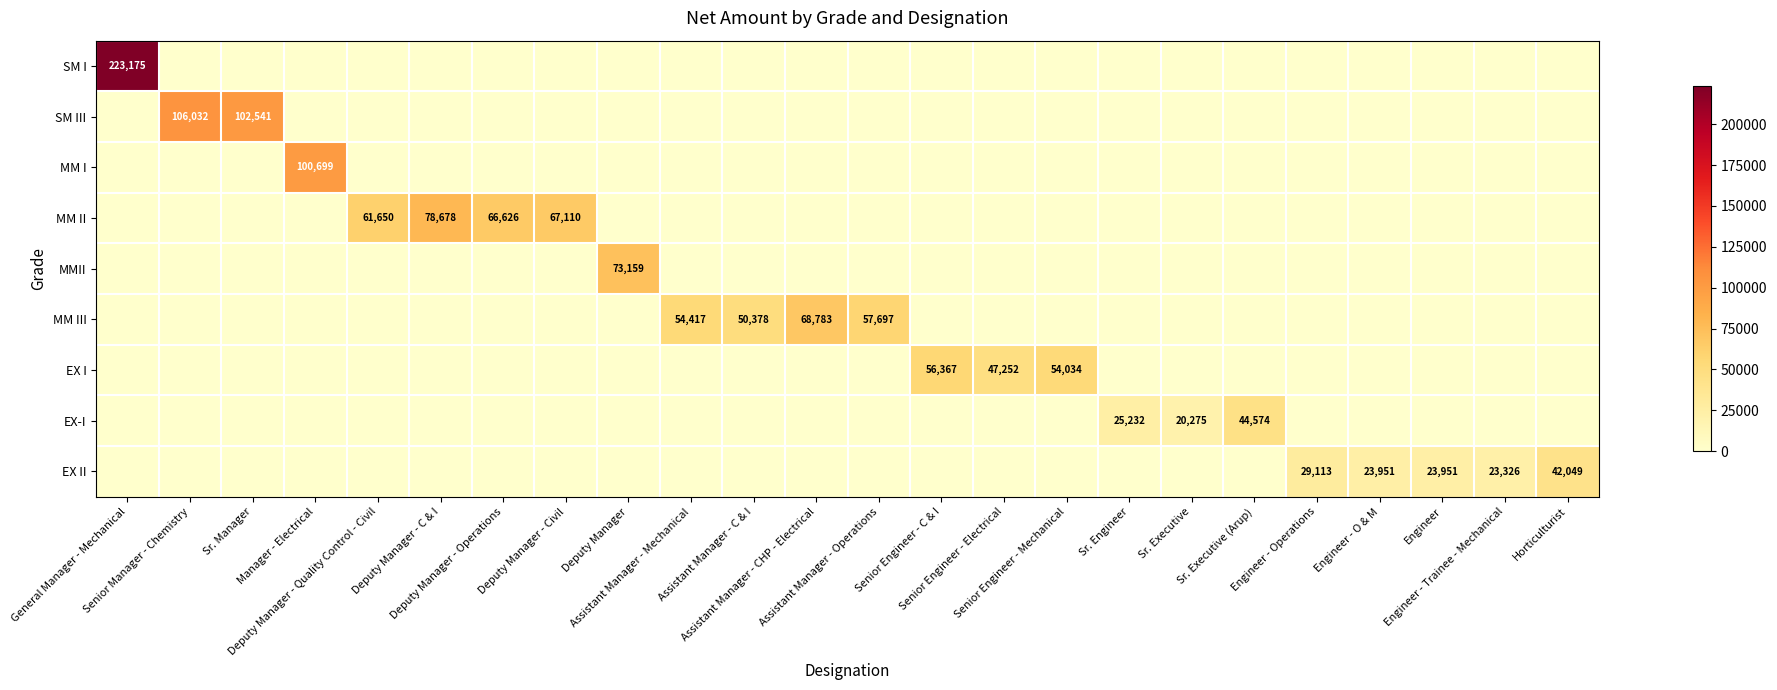

How many values in the MM III series exceed 0?

4